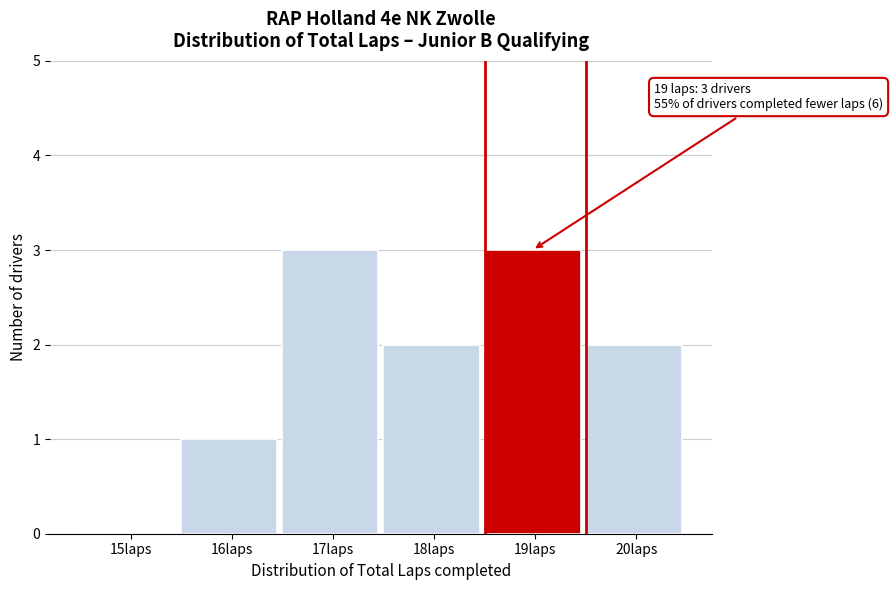

Reading left to right, what are all the values shown in this chart?

15laps=0	16laps=1	17laps=3	18laps=2	19laps=3	20laps=2